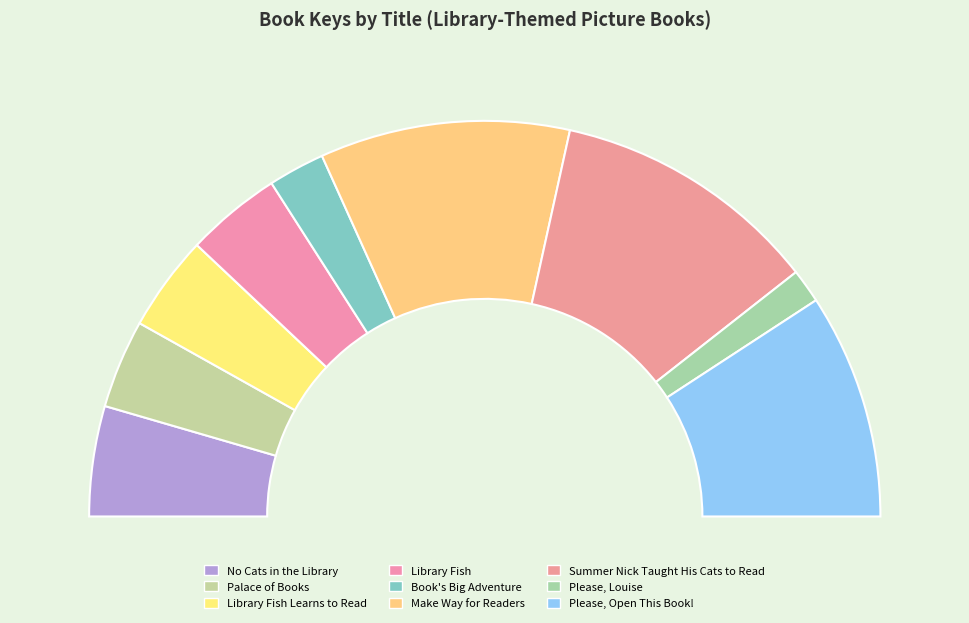

What is the change in value from Library Fish to Summer Nick Taught His Cats to Read?

+307181336